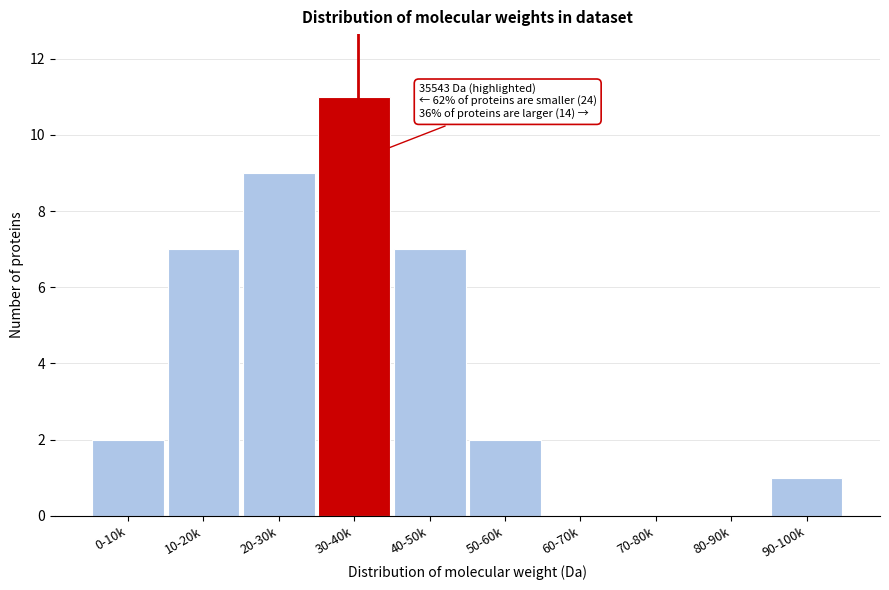

Reading right to left, what are all the values shown in this chart?

90-100k=1	80-90k=0	70-80k=0	60-70k=0	50-60k=2	40-50k=7	30-40k=11	20-30k=9	10-20k=7	0-10k=2